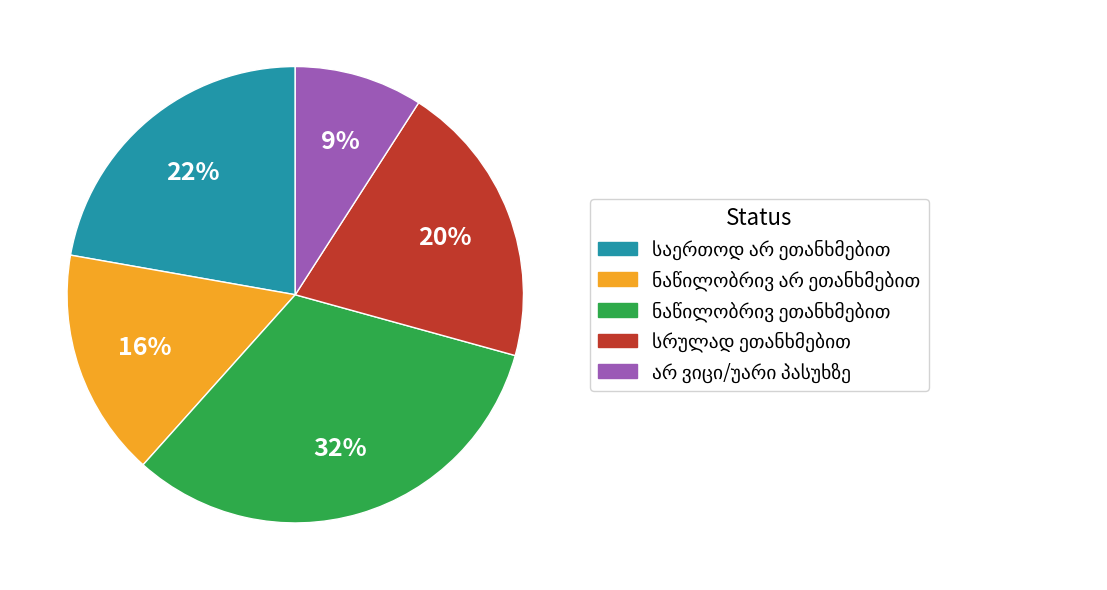

To the nearest percent, what is the average slice percentage?

20%